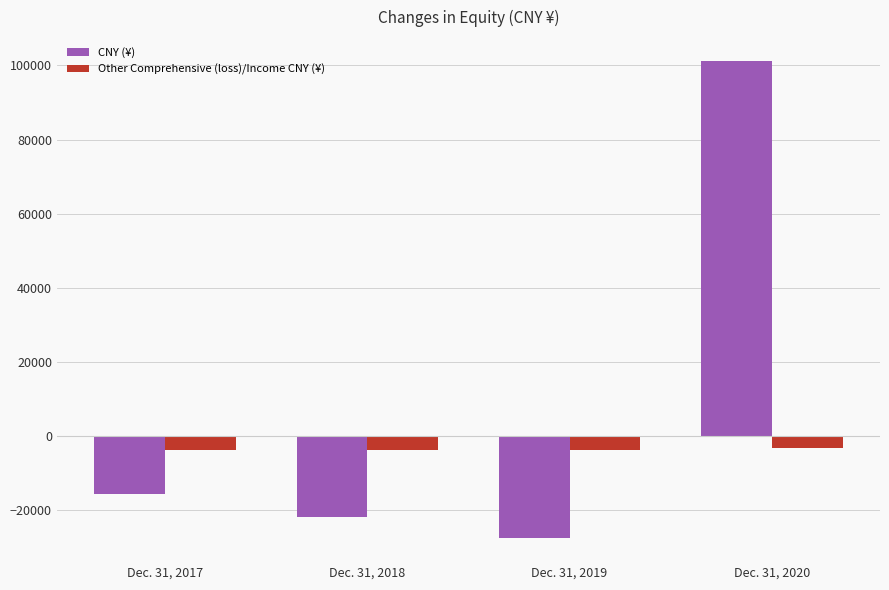

At which category is the sum across all series the highest?

Dec. 31, 2020